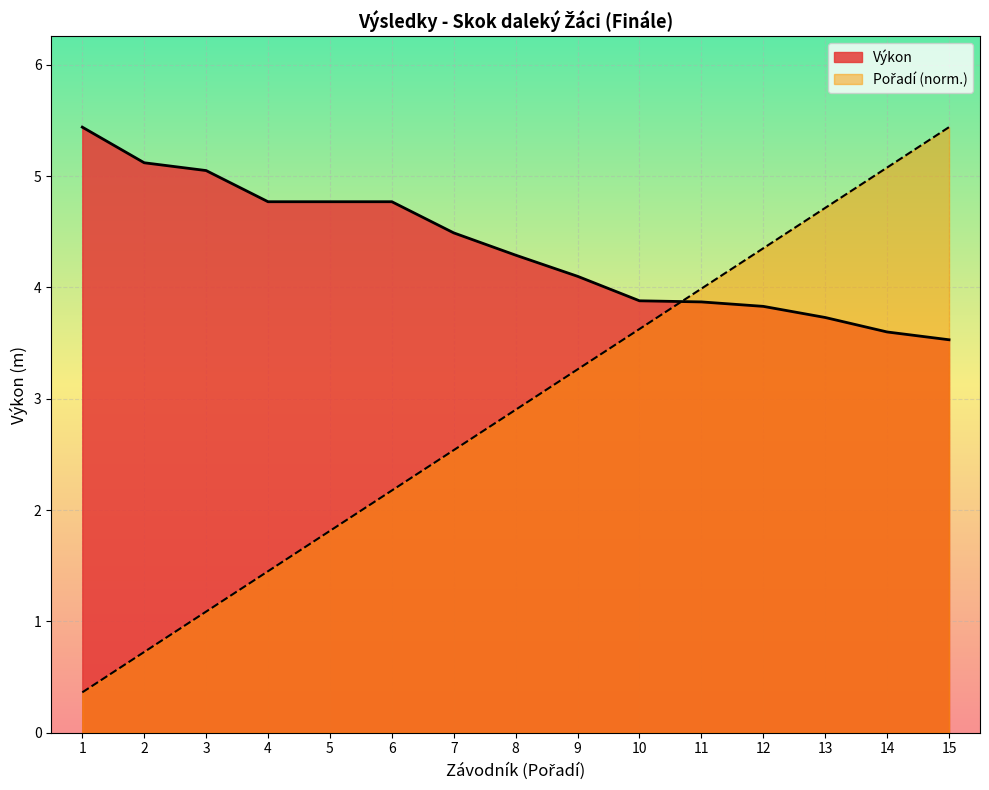

List the series in order of their overall mean, highest first.

Výkon, Pořadí